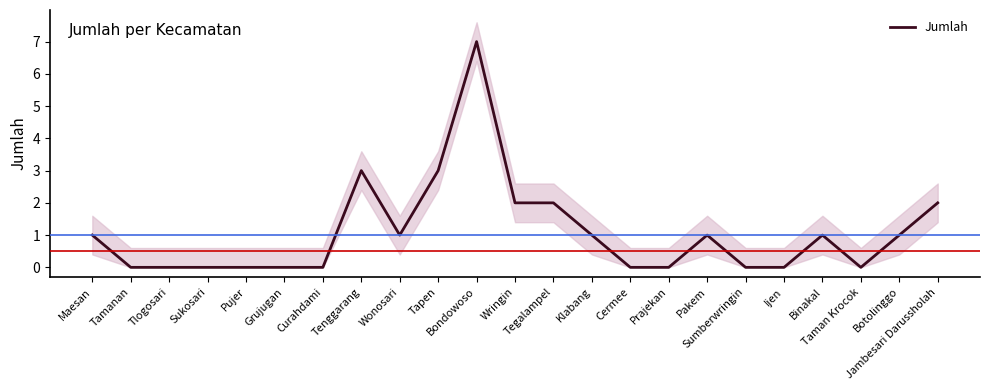

Which label corresponds to the largest value in the chart?

Bondowoso